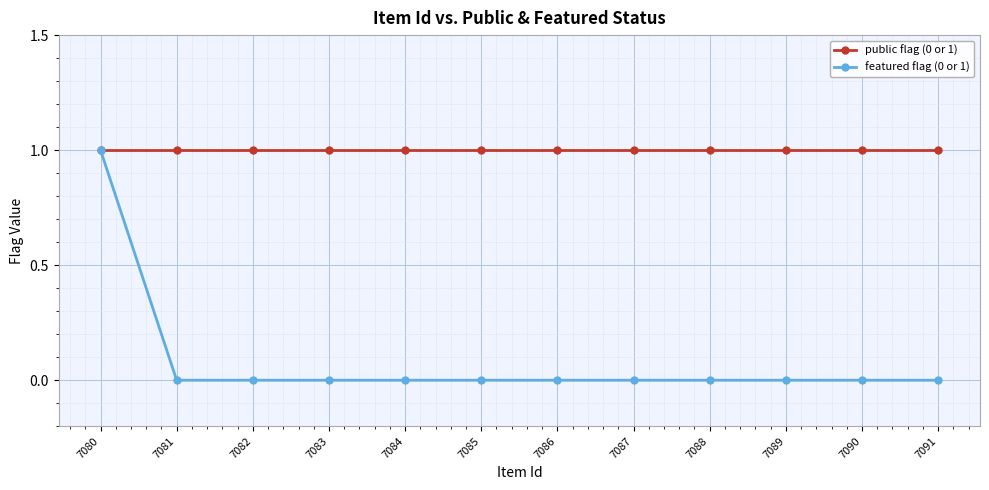

How many featured flag (0 or 1) values are between 0 and 1?

12